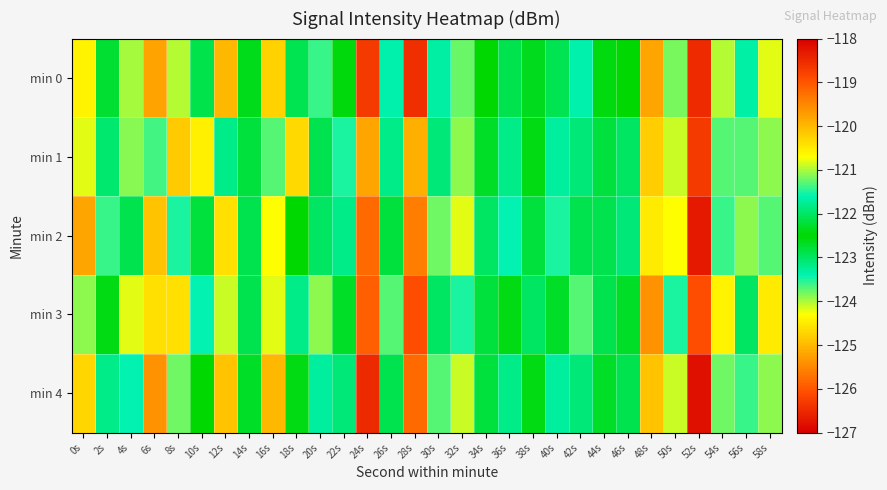

Which category has the highest value across all series?

52s